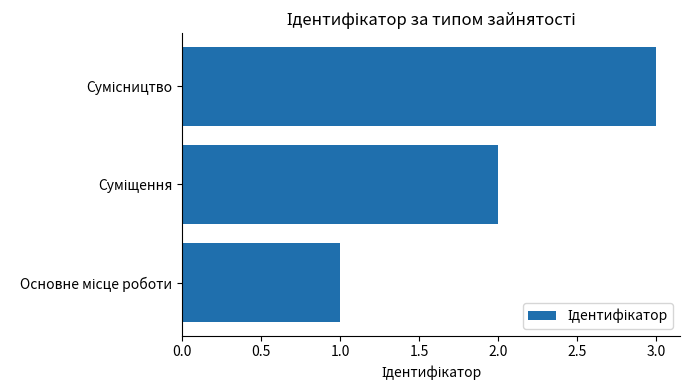

What is the sum of all values?

6